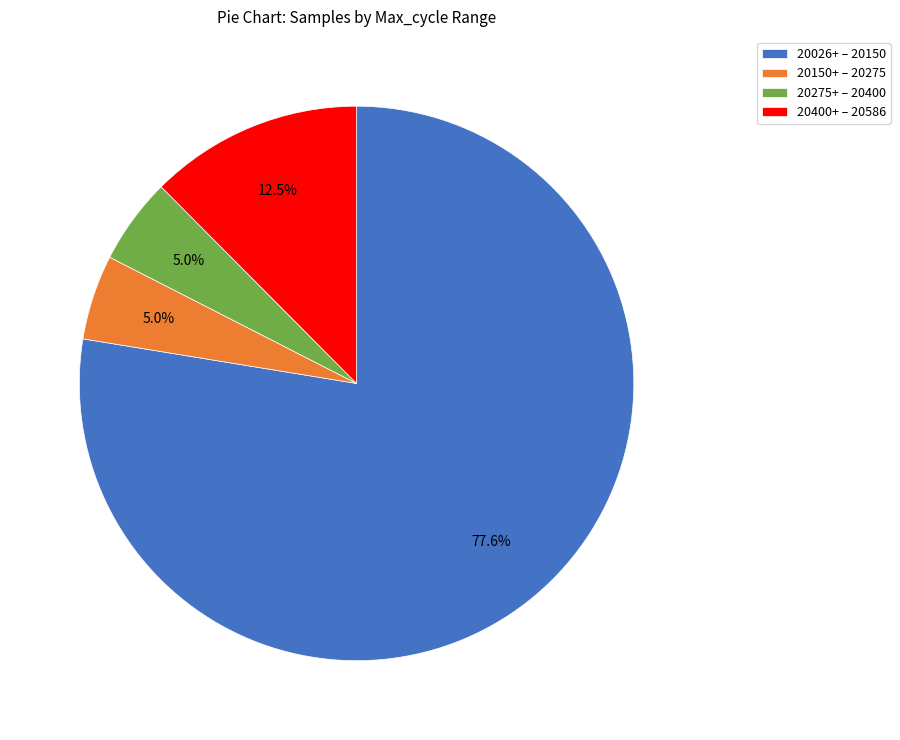

What is the total percentage of 20026+ – 20150 and 20400+ – 20586?

90.0%